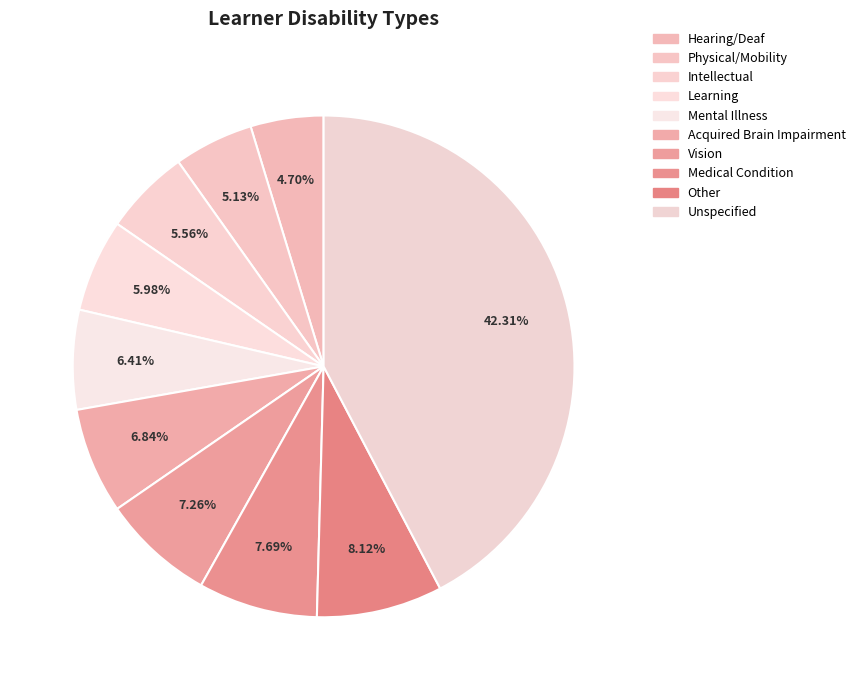

Rank the categories by value from lowest to highest.

Hearing/Deaf, Physical/Mobility, Intellectual, Learning, Mental Illness, Acquired Brain Impairment, Vision, Medical Condition, Other, Unspecified